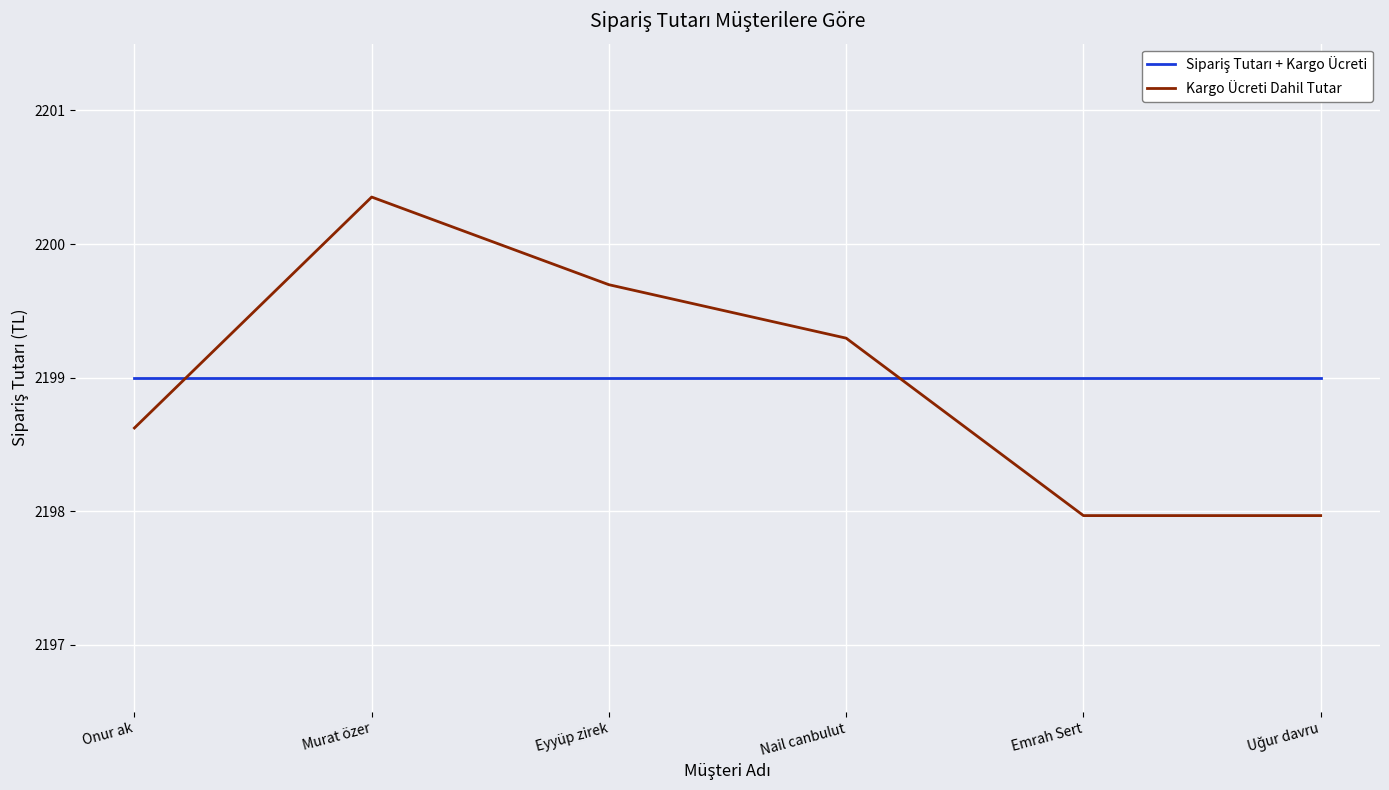

True or false: Kargo Ücreti Dahil Tutar has a value of 3820.2 at Emrah Sert.

False